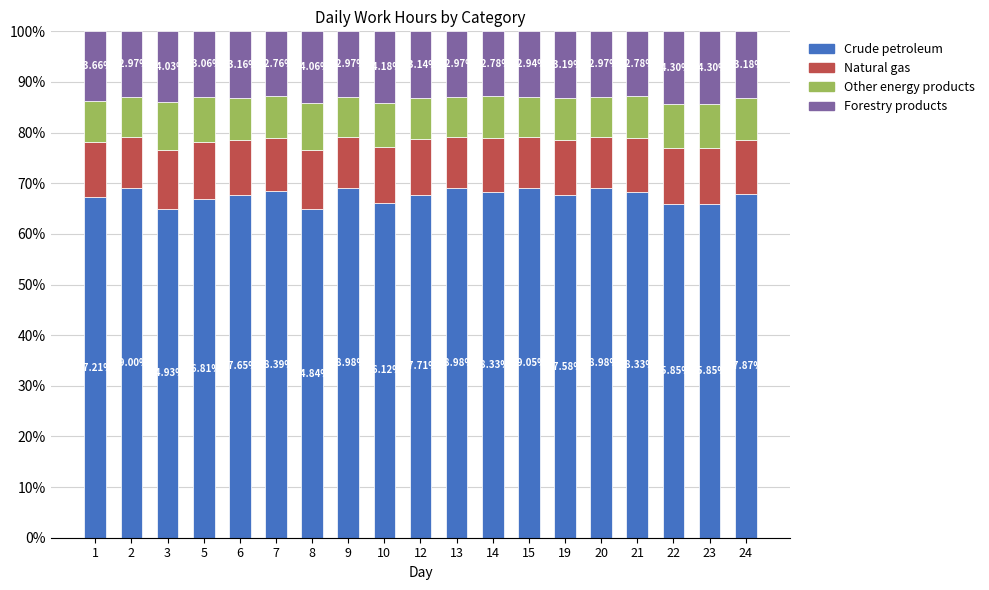

What is the total value across all series at 8?

100.0